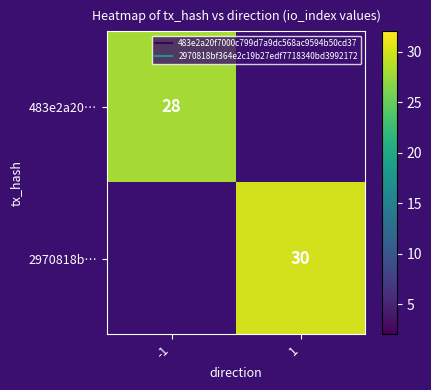

How many categories are shown in the chart?

2